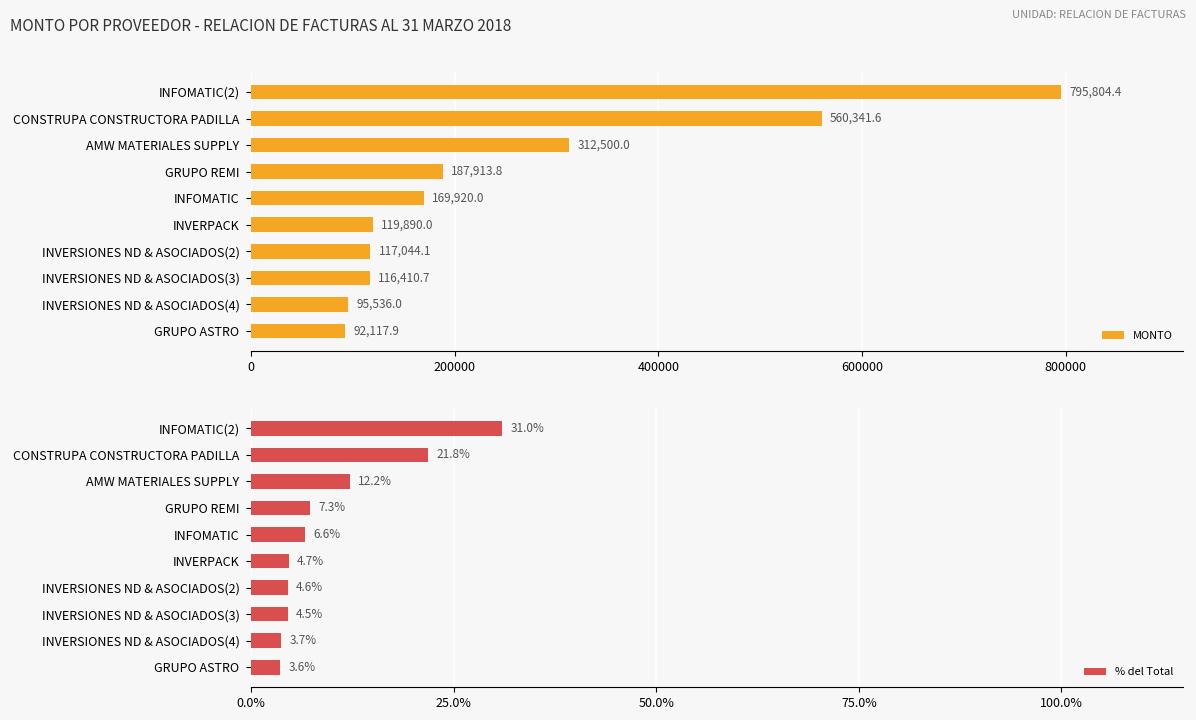

Reading left to right, list all the values displayed in this chart.

MONTO: 92117.9	95536.0	116410.7	117044.1	119890.0	169920.0	187913.8	312500.0	560341.6	795804.4
% del Total: 3.6	3.7	4.5	4.6	4.7	6.6	7.3	12.2	21.8	31.0